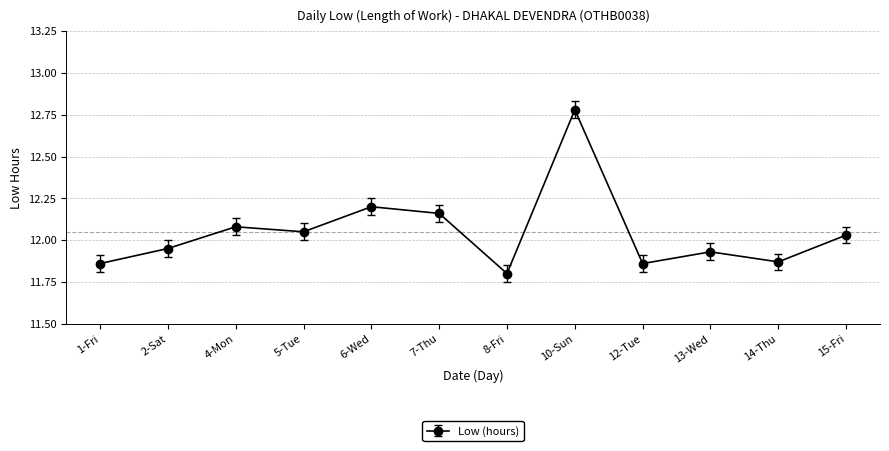

What is the difference between the maximum and minimum values?

1.0